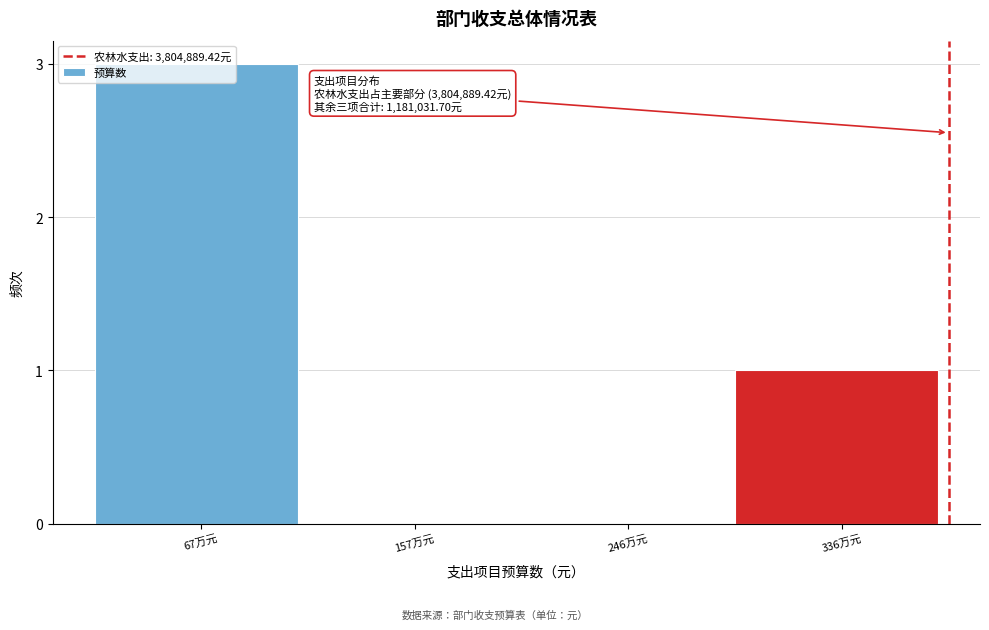

Which has a higher value, 336万元 or 67万元?

67万元